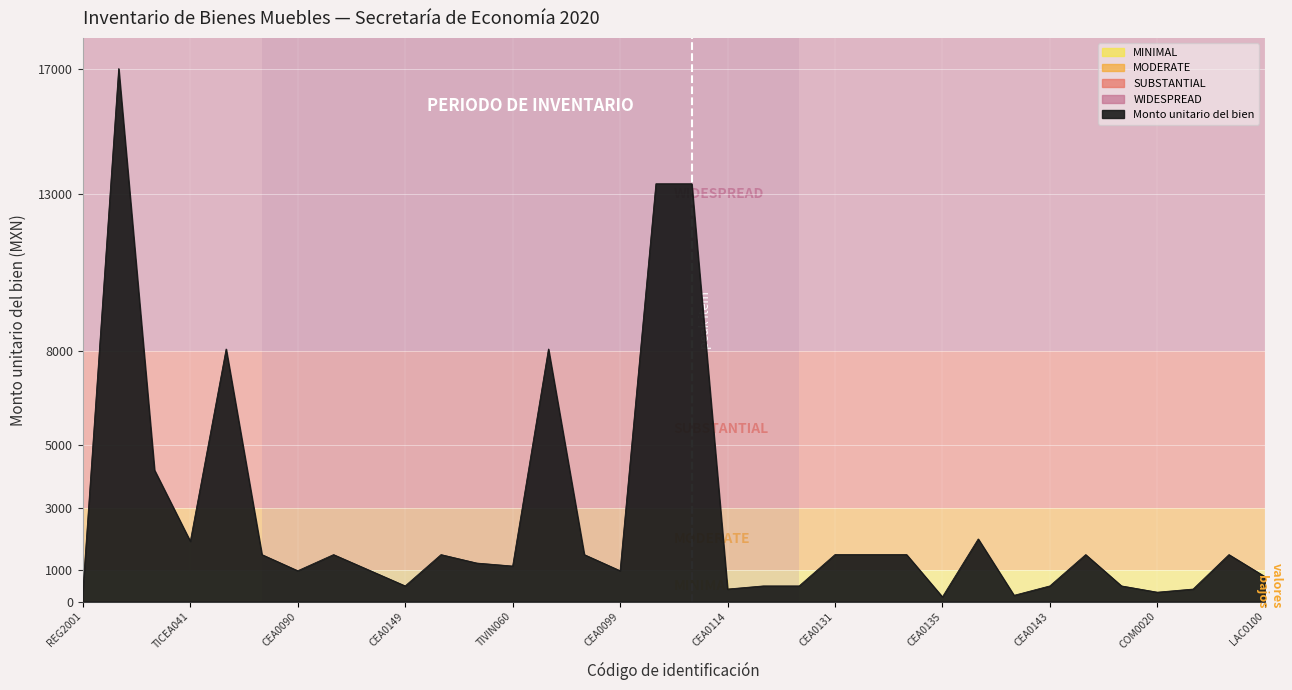

What is the maximum value shown in the chart?

17019.7